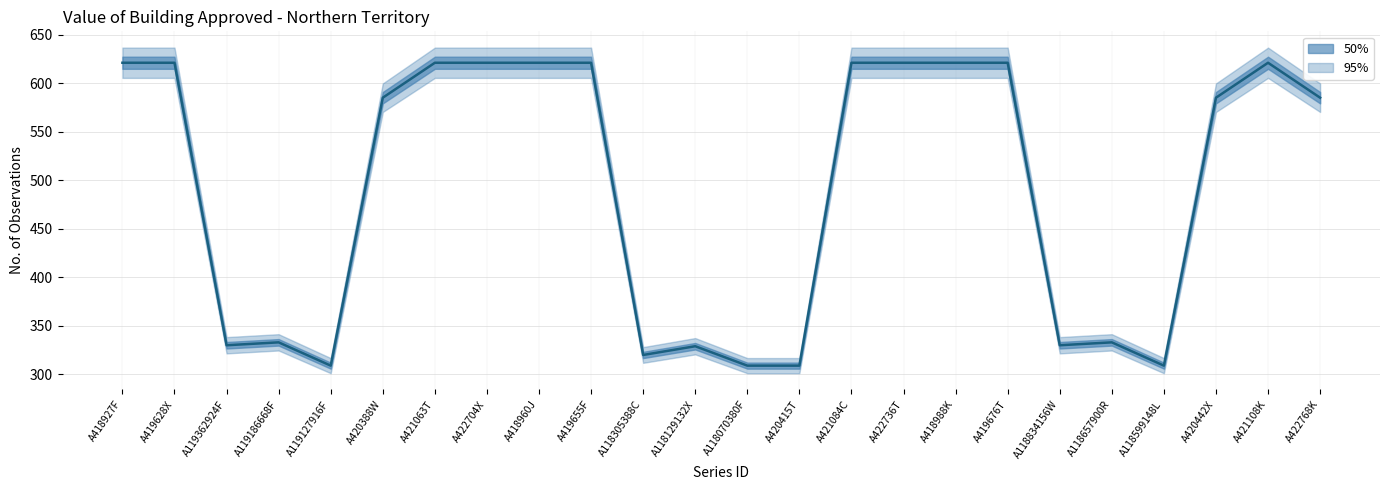

Reading left to right, list all the values displayed in this chart.

621	621	330	333	309	585	621	621	621	621	320	329	309	309	621	621	621	621	330	333	309	585	621	585